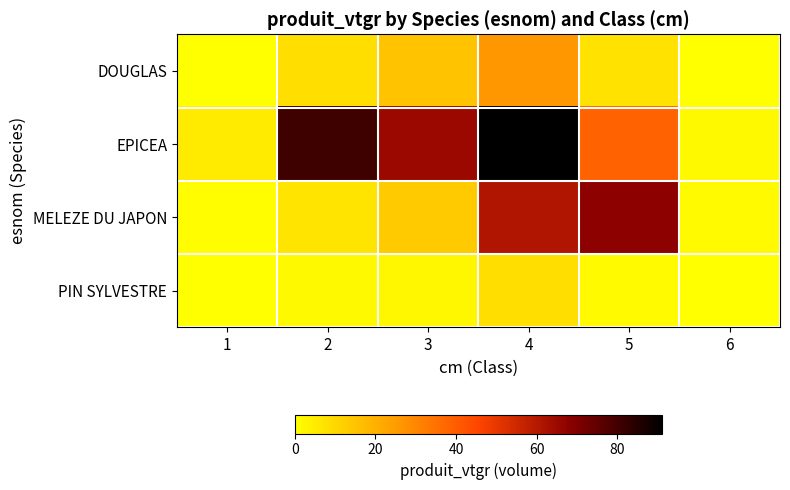

Which series changed the most between 3 and 6?

EPICEA